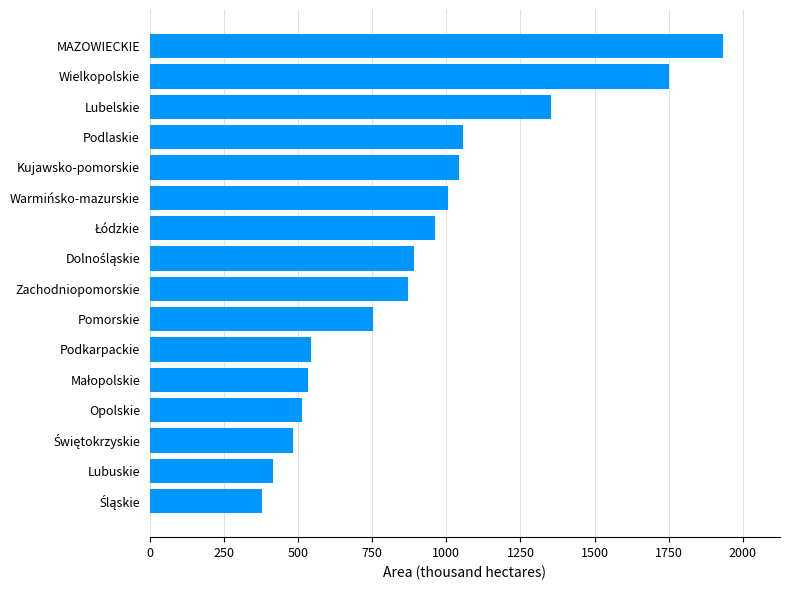

Reading top to bottom, what are all the values shown in this chart?

1931.7	1750.2	1353.9	1057.7	1041.8	1004.3	962.4	889.5	870.0	752.3	544.8	534.3	513.4	483.2	415.8	378.3